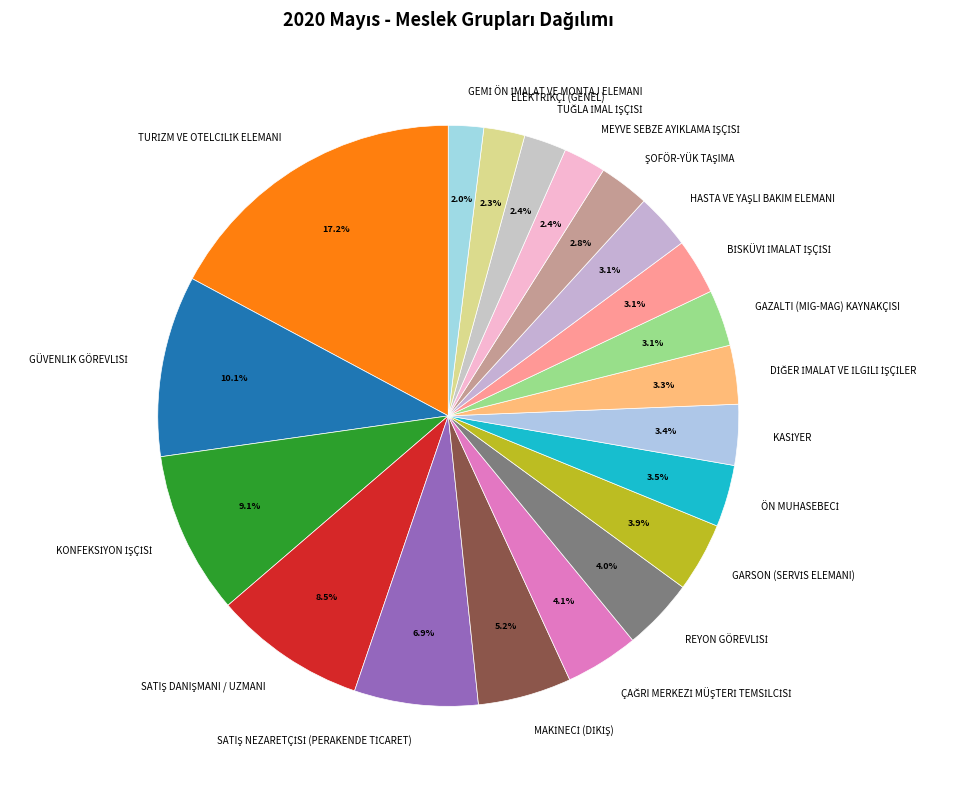

Is there a majority slice in this chart?

No